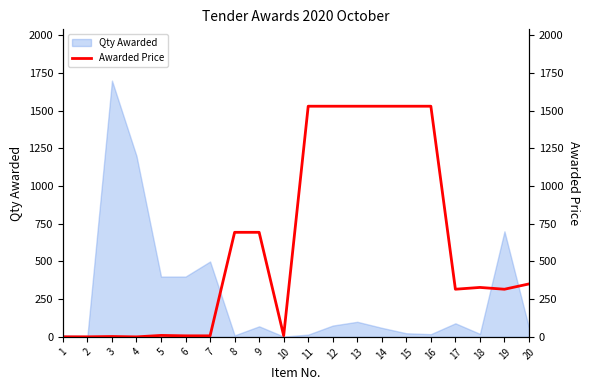

True or false: the data shows 693.6 at 9.

True